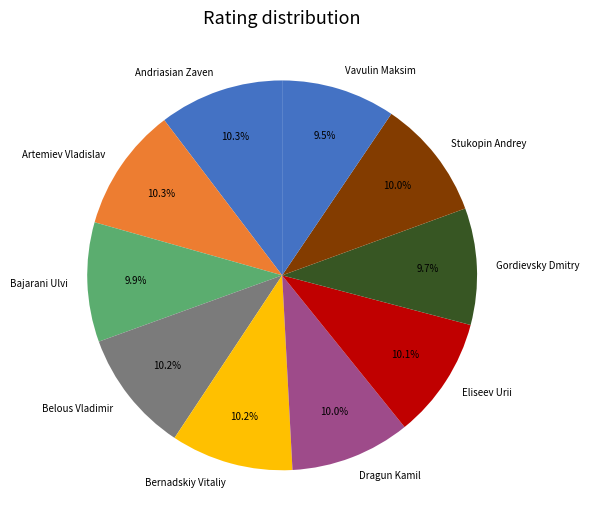

How much of the chart is everything except Dragun Kamil?

90.0%